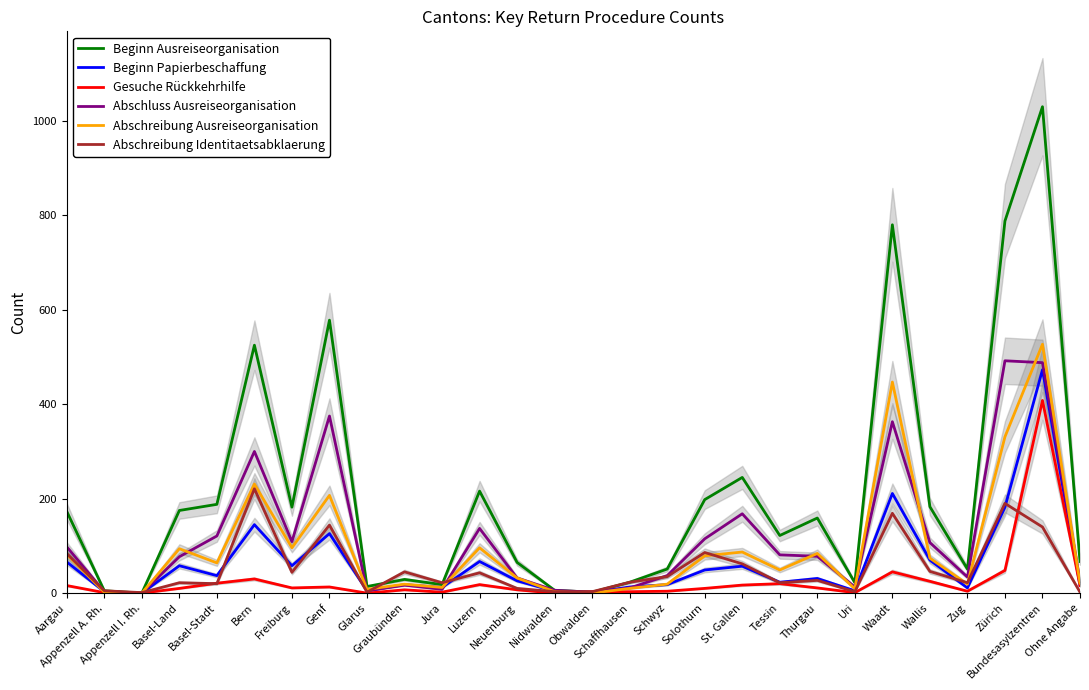

Where does the Abschreibung Ausreiseorganisation series first go above 64?

Aargau